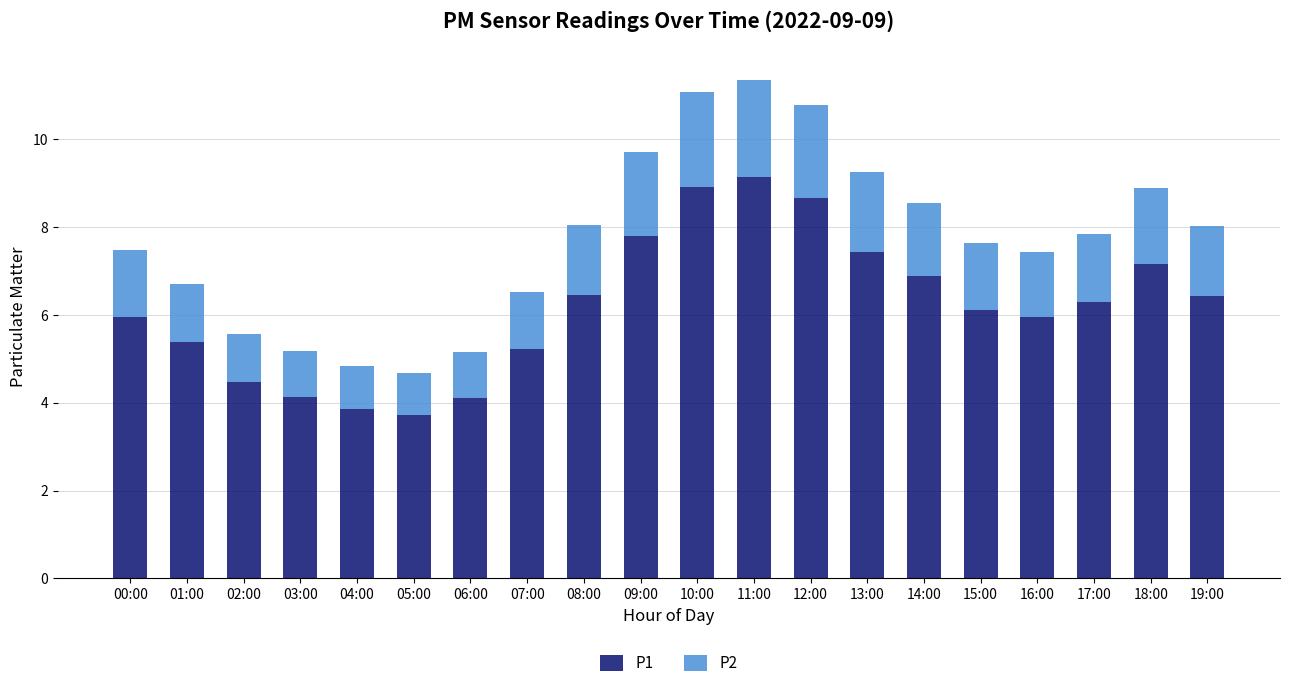

True or false: P1 has a value of 4.1 at 06:00.

True